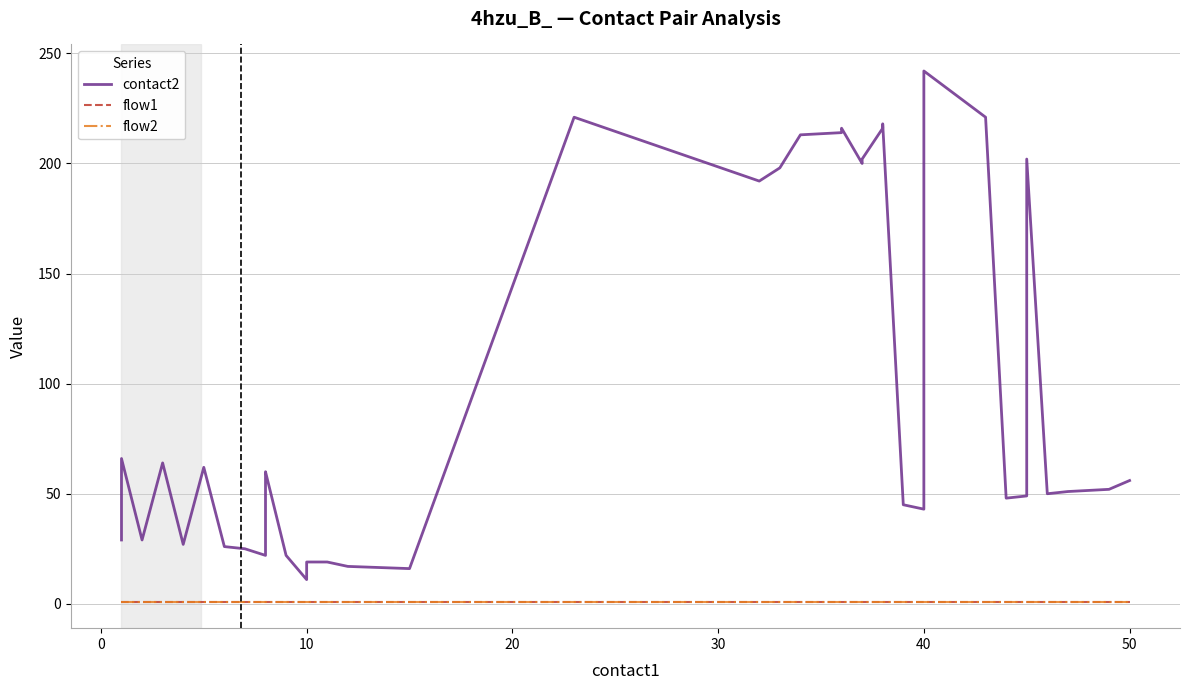

Is the value of contact2 at 32 greater than the value of flow1 at 27?

Yes